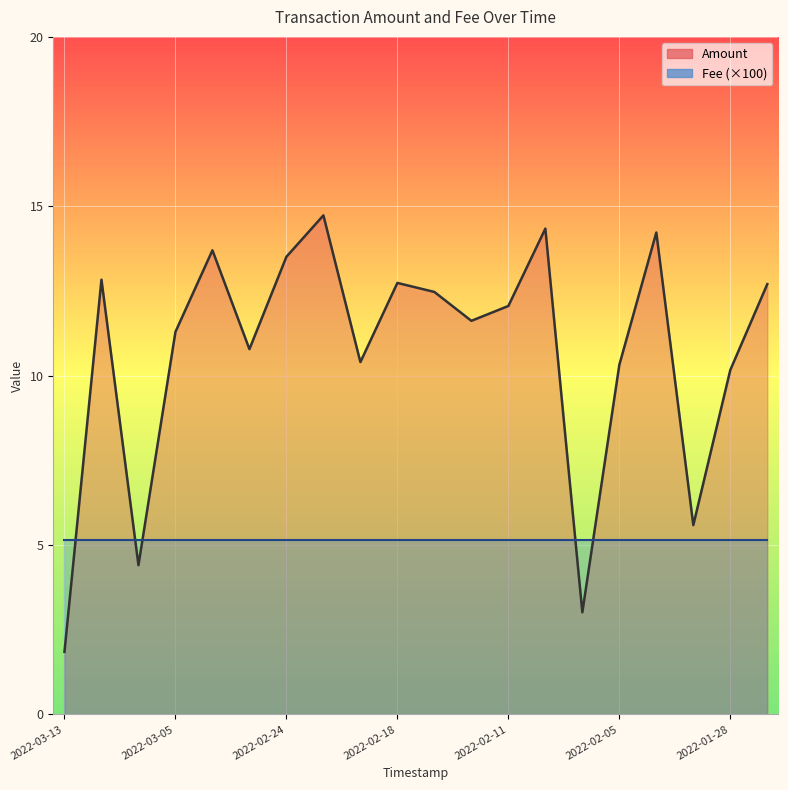

What are all the series names shown in the legend?

Amount, Fee (×100)